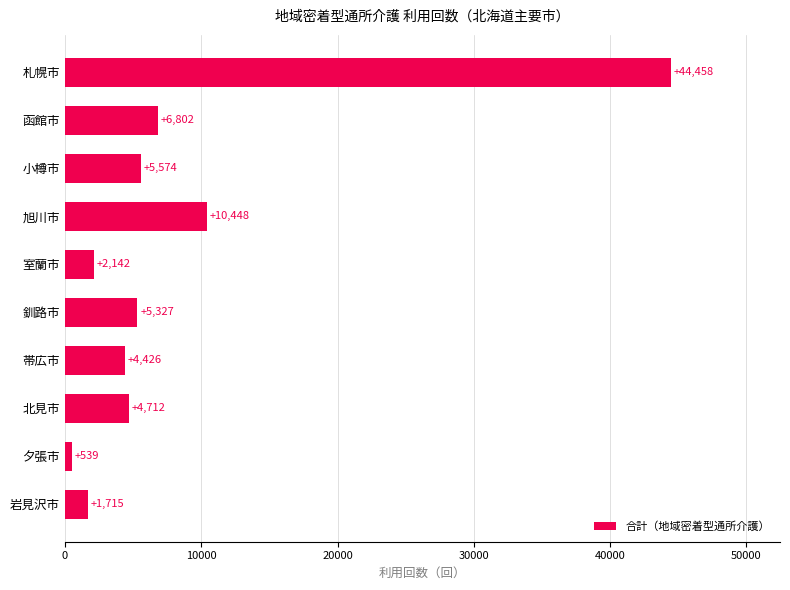

What is the change in value from 釧路市 to 夕張市?

-4788